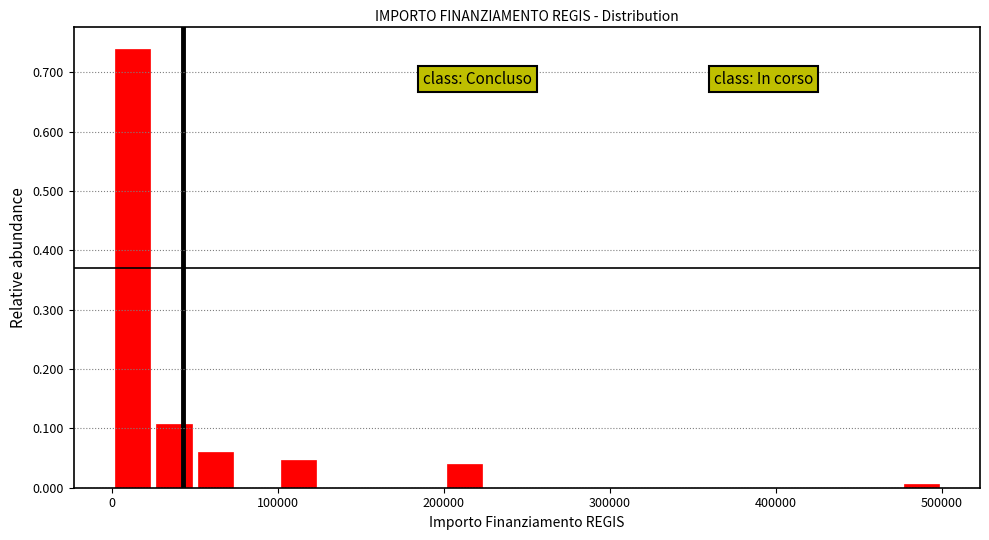

Around what value on the x-axis is the tallest bar? Give the approximate position of its centre, as read against the axis.

10000